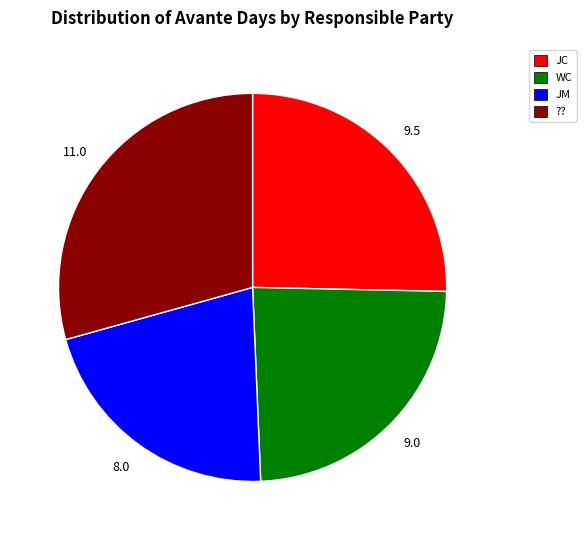

Count the number of slices in the pie.

4